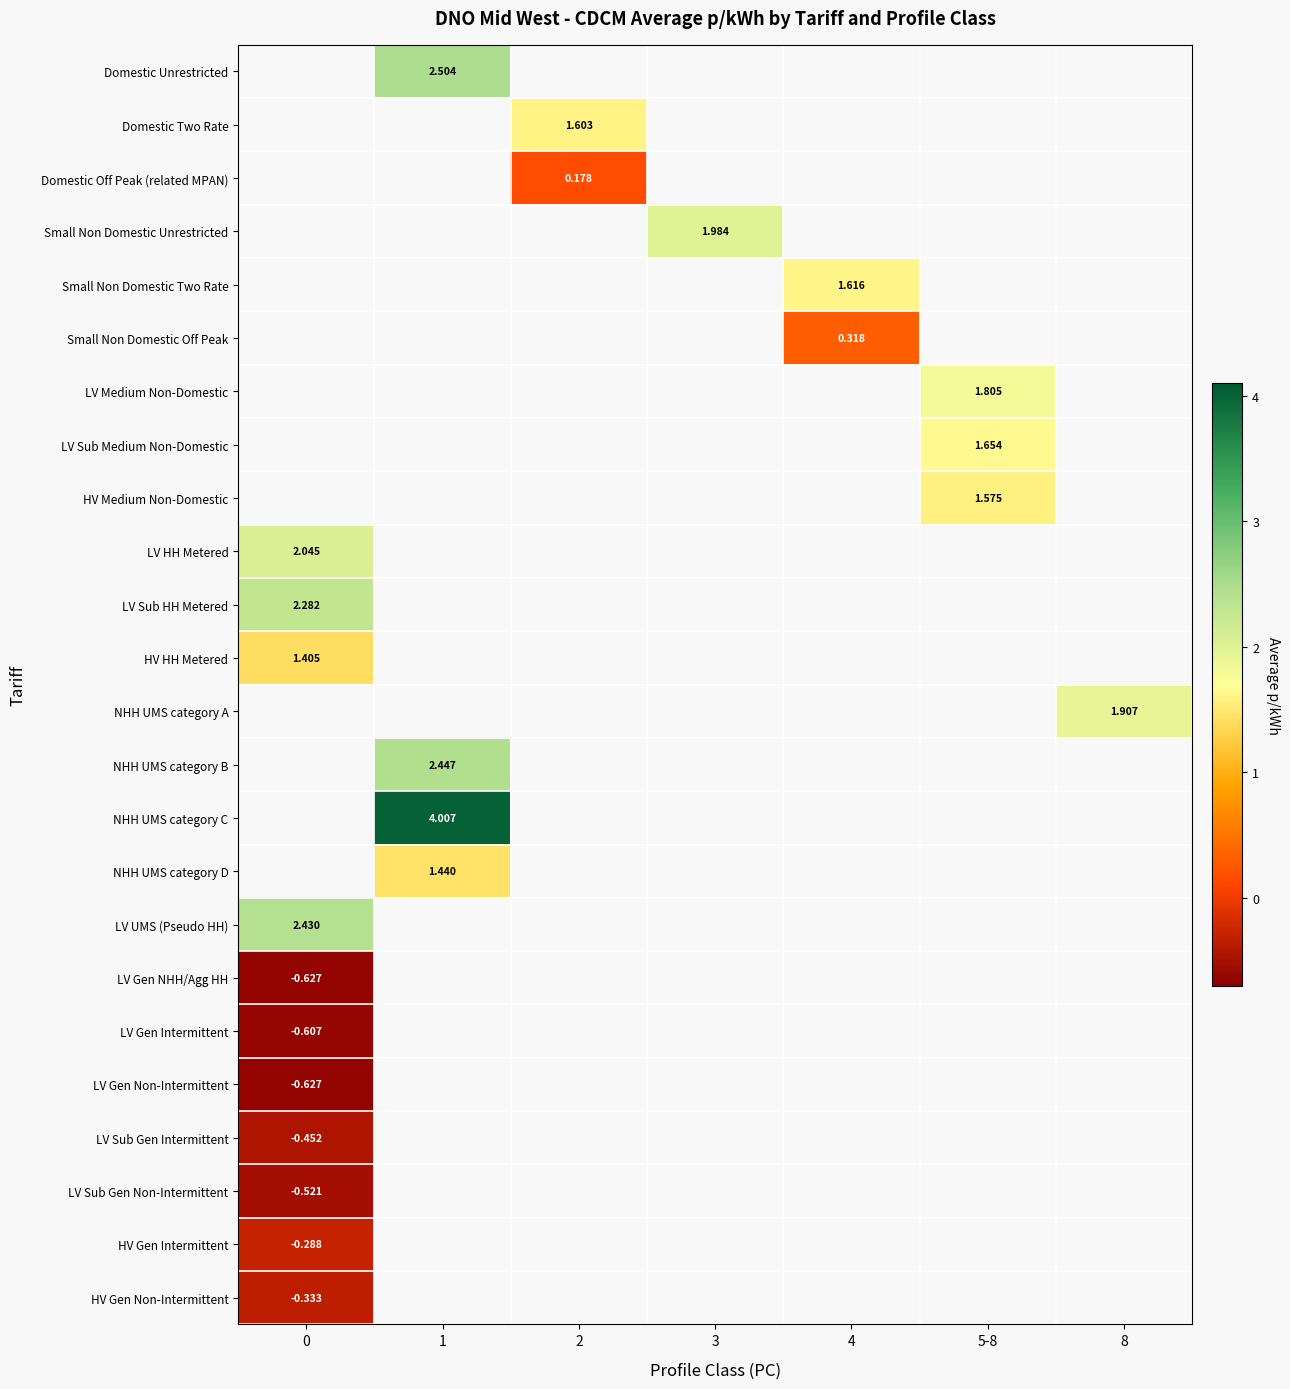

What is the smallest value displayed?

-0.6